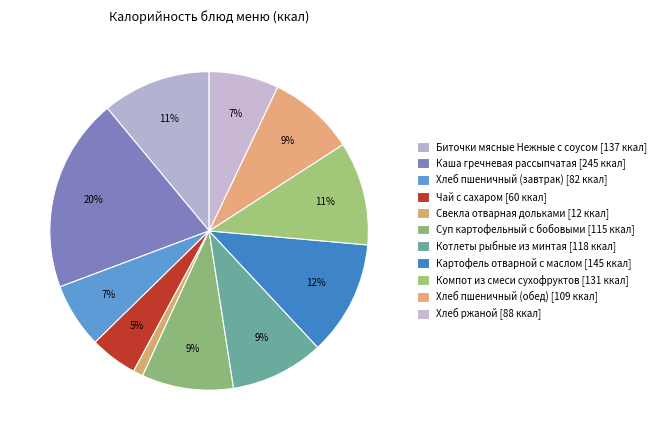

How much of the chart is everything except Каша гречневая рассыпчатая?

80.3%